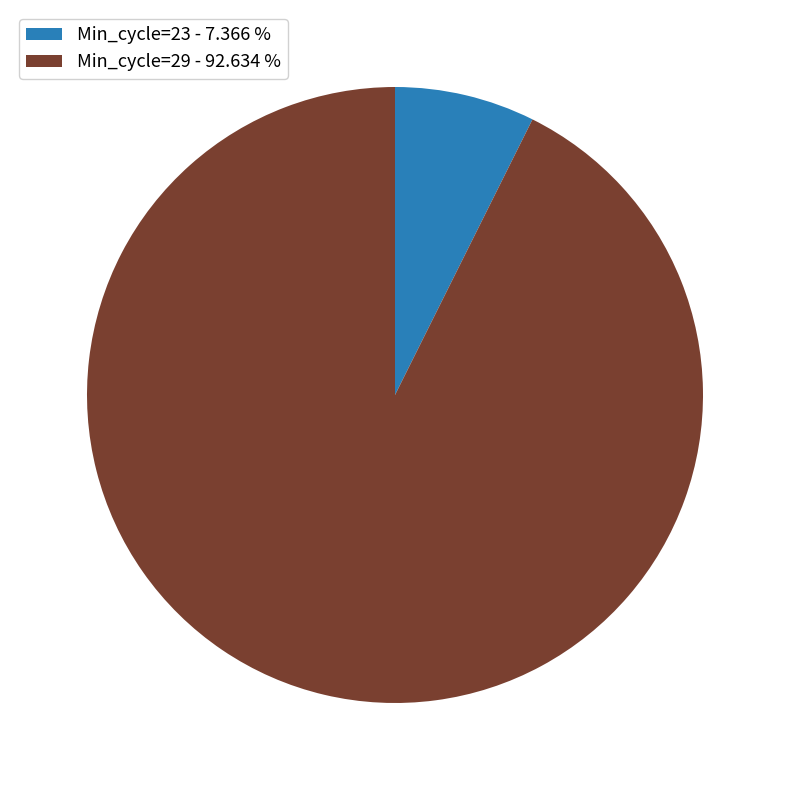

How many segments does this pie chart have?

2